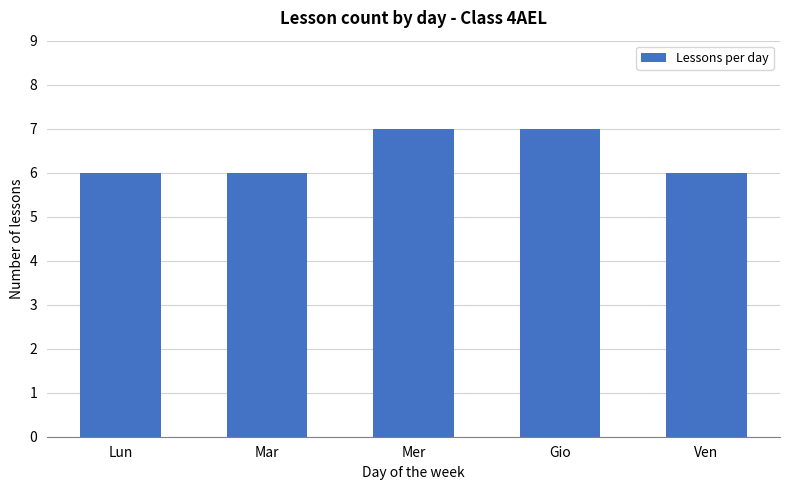

What is the change in value from Lun to Mer?

+1